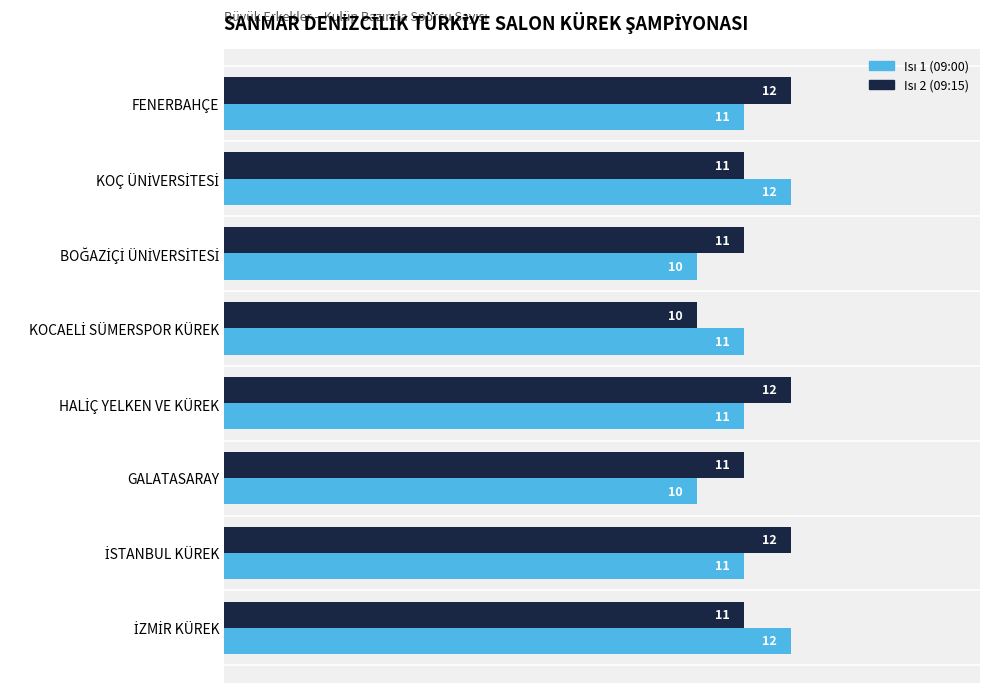

What is the total value across all series at GALATASARAY?

21